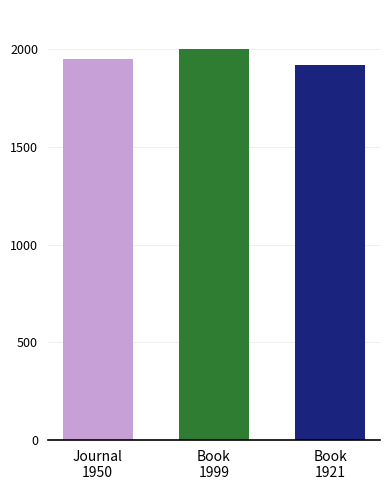

What is the maximum value shown in the chart?

1999